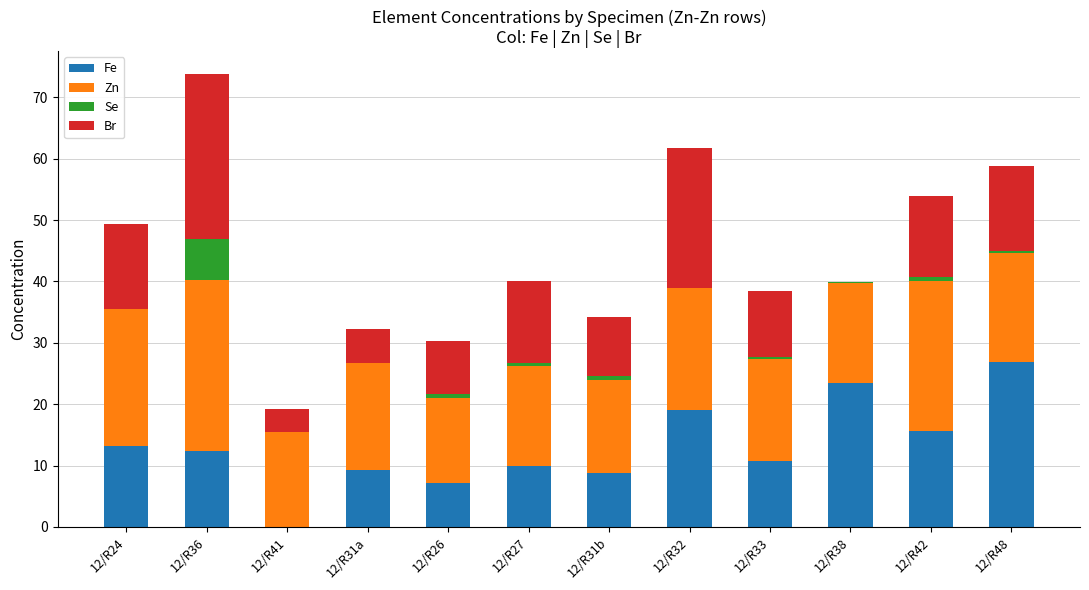

True or false: Fe has a value of 15.7 at 12/R42.

True